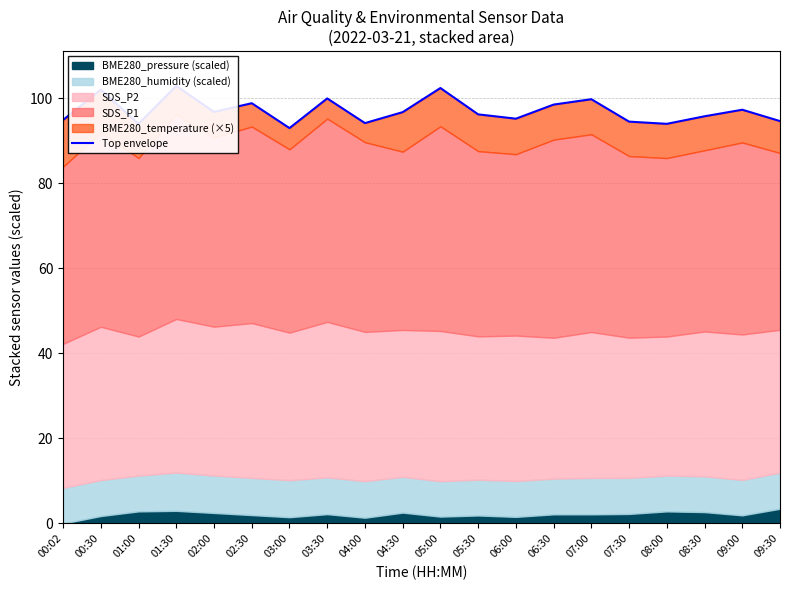

What is the label of the 16th point from the right?

02:00